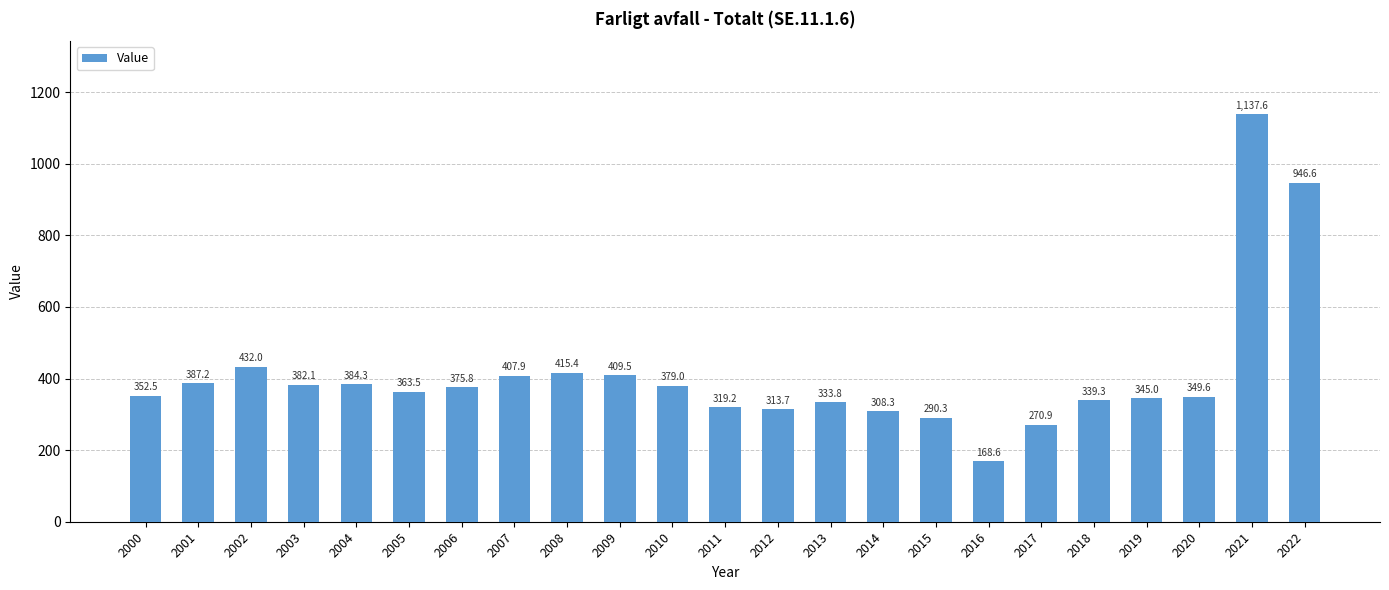

What is the difference between the values at 2011 and 2009?

90.3